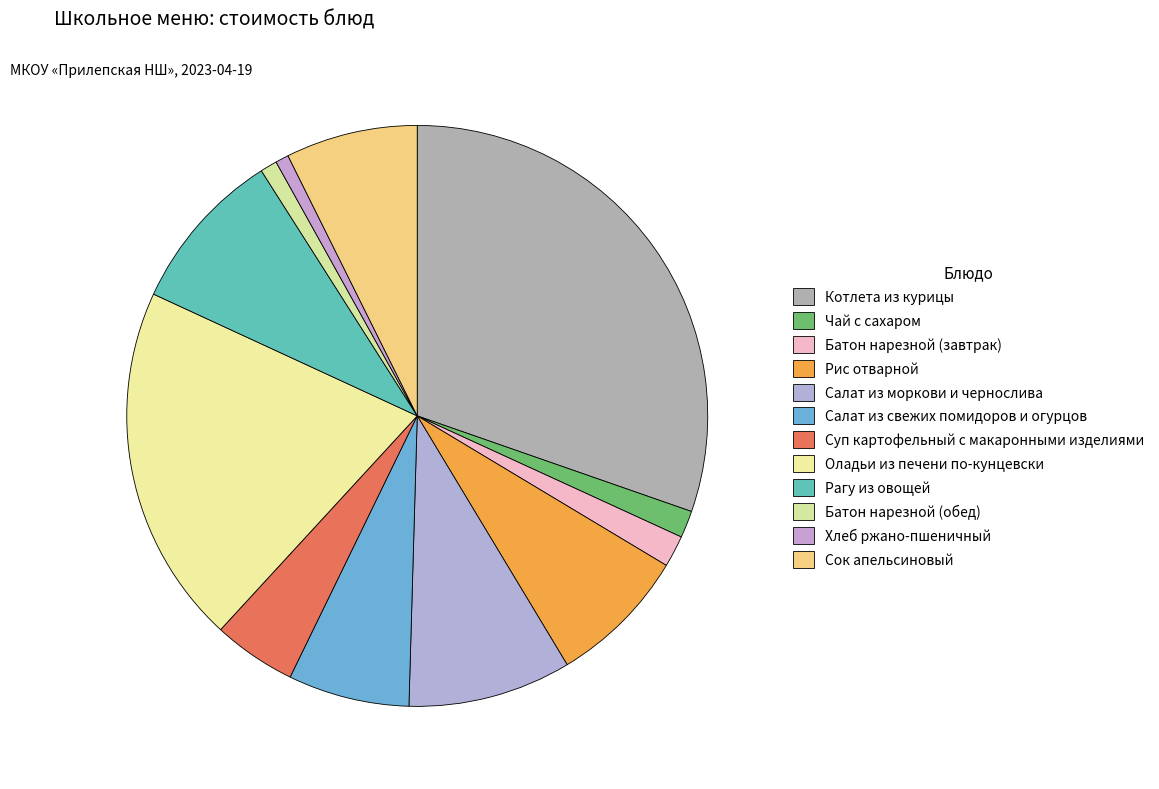

What percentage is the Чай с сахаром slice, to the nearest percent?

2%